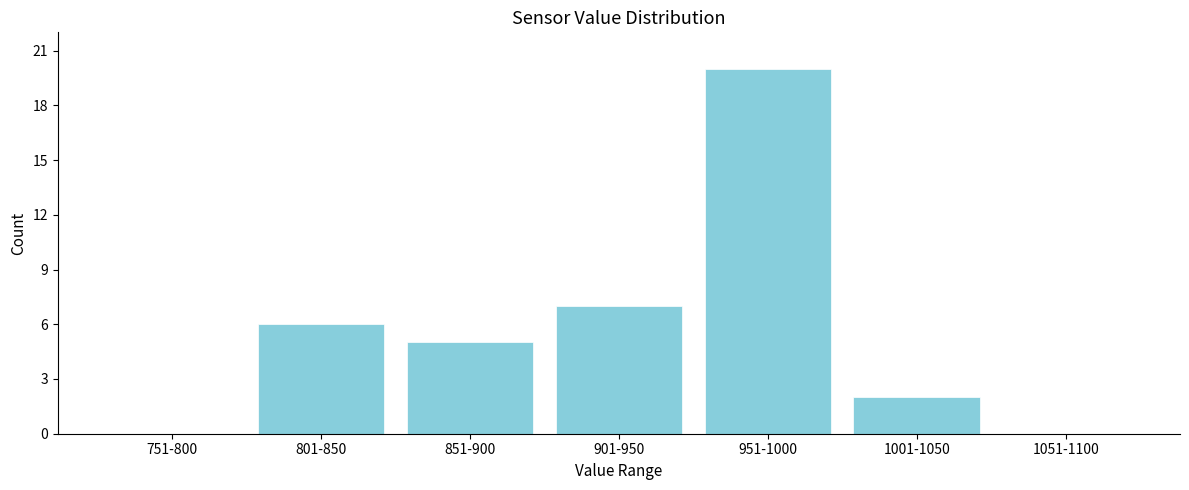

Reading right to left, extract all data points from this chart.

1051-1100=0	1001-1050=2	951-1000=20	901-950=7	851-900=5	801-850=6	751-800=0